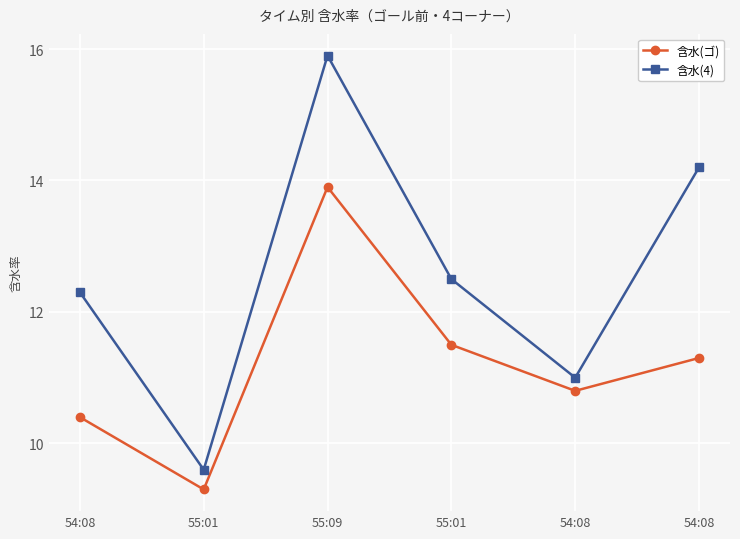

What is the sum of all 含水(ゴ) values?

67.2